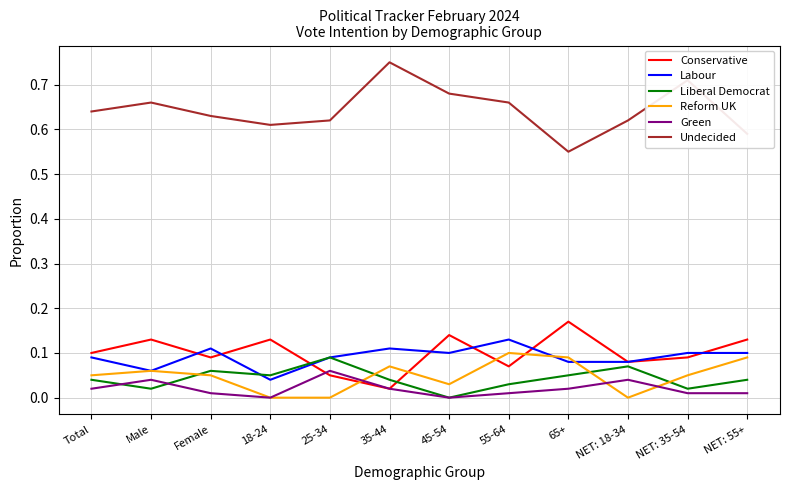

True or false: Liberal Democrat and Undecided cross at least once.

False